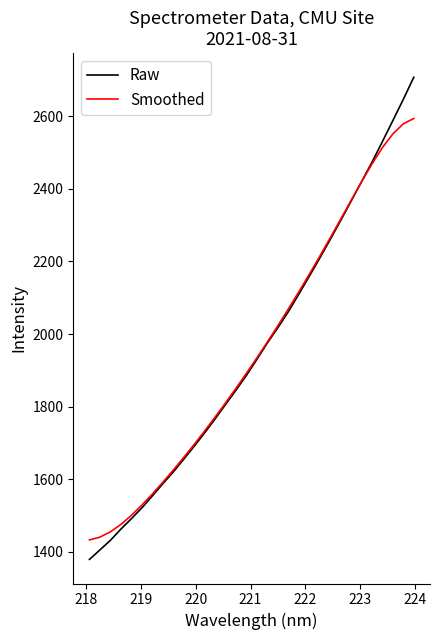

Which series has the widest spread of values?

Raw